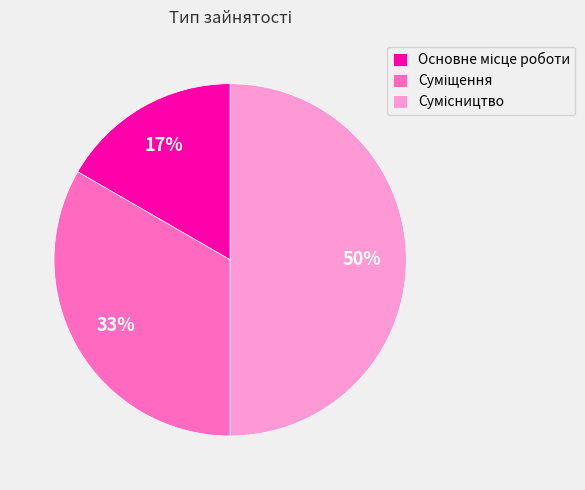

To the nearest percent, what is the average slice percentage?

33%